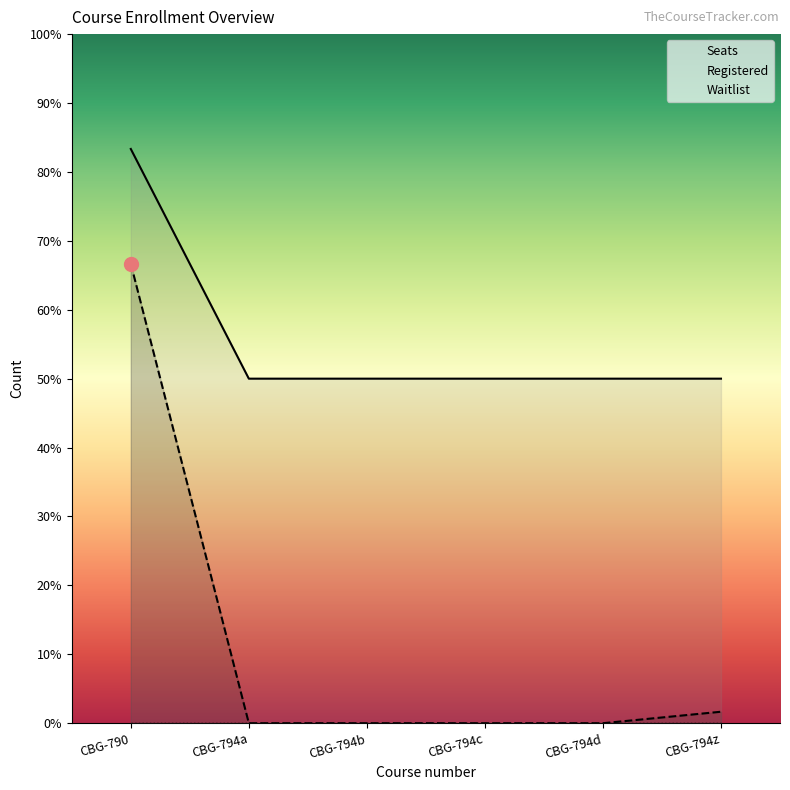

What is the spread (max minus min) of values at CBG-794c?

30